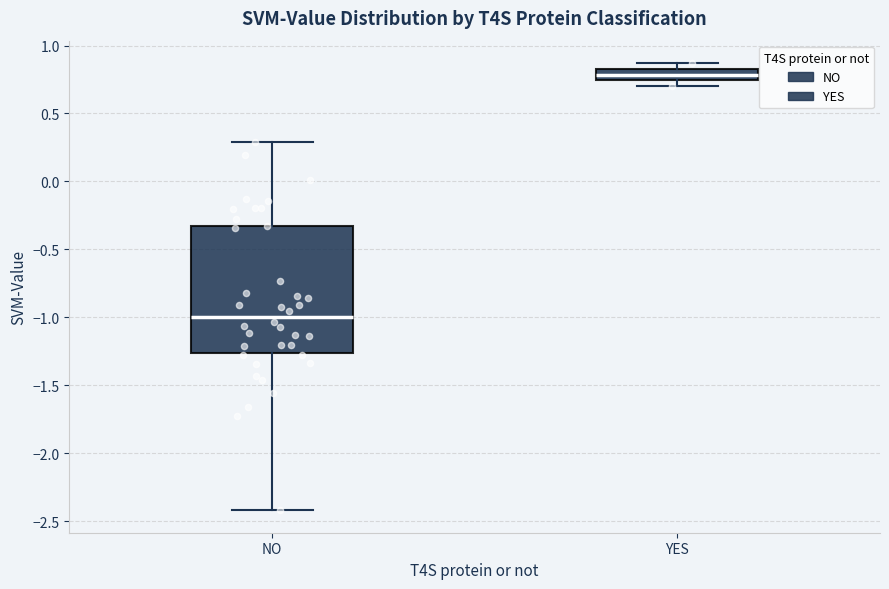

Where does the median line of the box for NO sit on the y-axis? The values are not printed on the chart, so give them approximately, as read against the axis.

-1.00